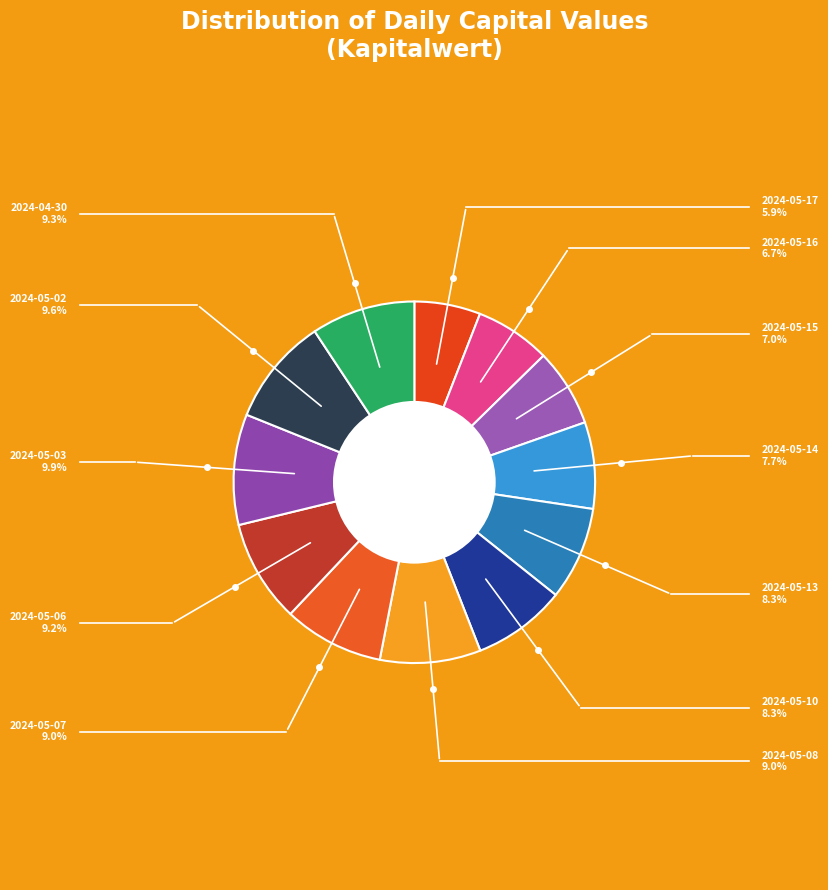

Do 2024-05-17 and 2024-05-08 together represent more than half of the pie?

No